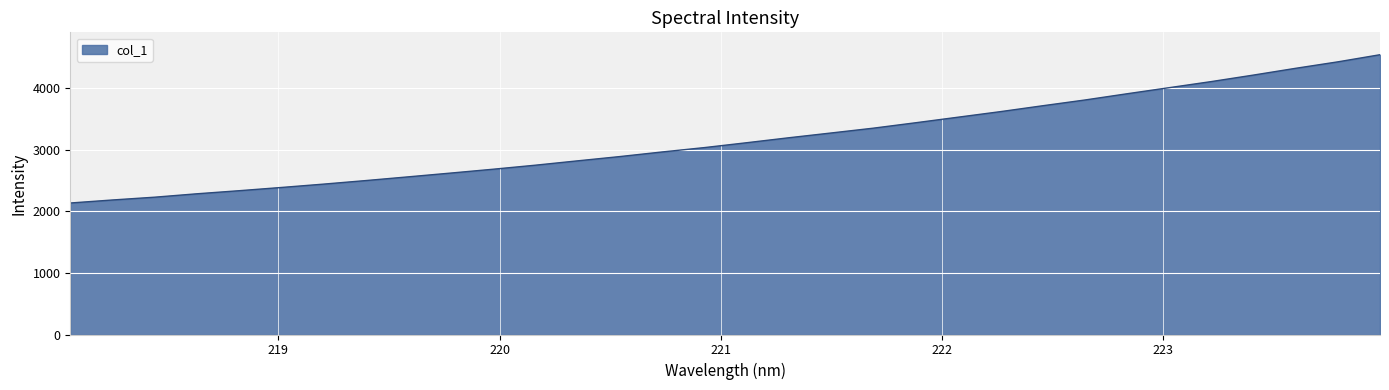

What is the greatest value displayed?

4547.2